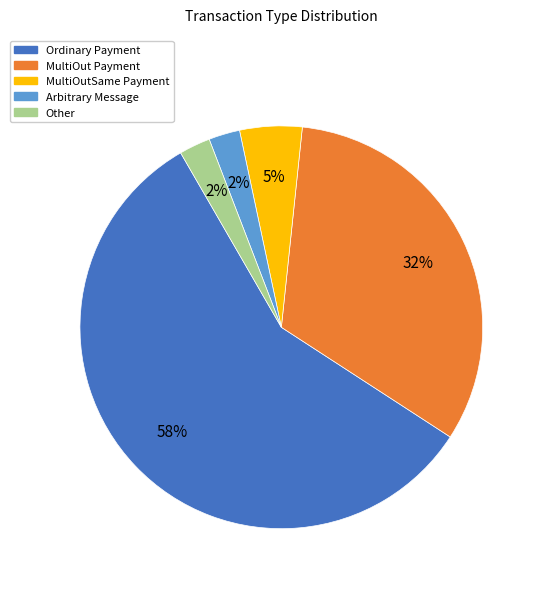

Is MultiOutSame Payment the majority of the pie?

No